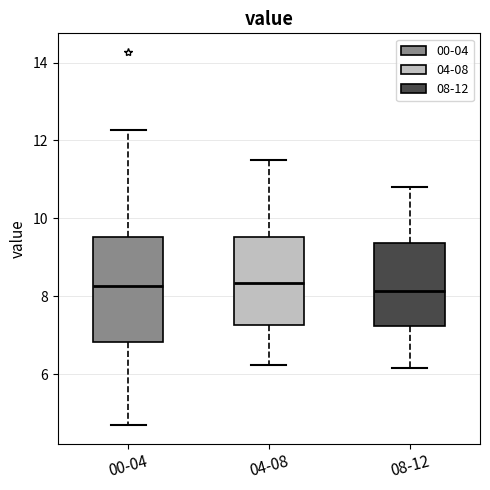

Reading left to right, read every box against the y-axis: the position of its median line, the range the box covers, and the ends of its whiskers. The values are not printed on the chart, so give them approximately, as read against the axis.

00-04: median 8.2, box 6.8 to 9.6, whiskers 4.8 to 12.2
04-08: median 8.4, box 7.2 to 9.6, whiskers 6.2 to 11.6
08-12: median 8.2, box 7.2 to 9.4, whiskers 6.2 to 10.8